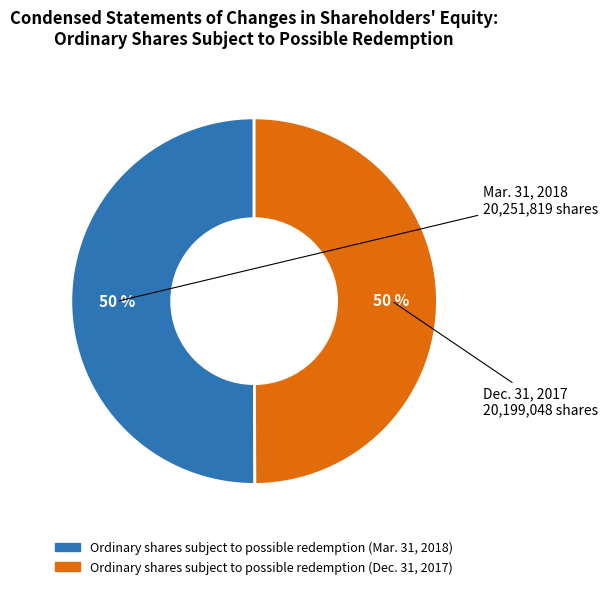

To the nearest percent, what portion does Ordinary shares subject to possible redemption (Mar. 31, 2018) represent?

50%